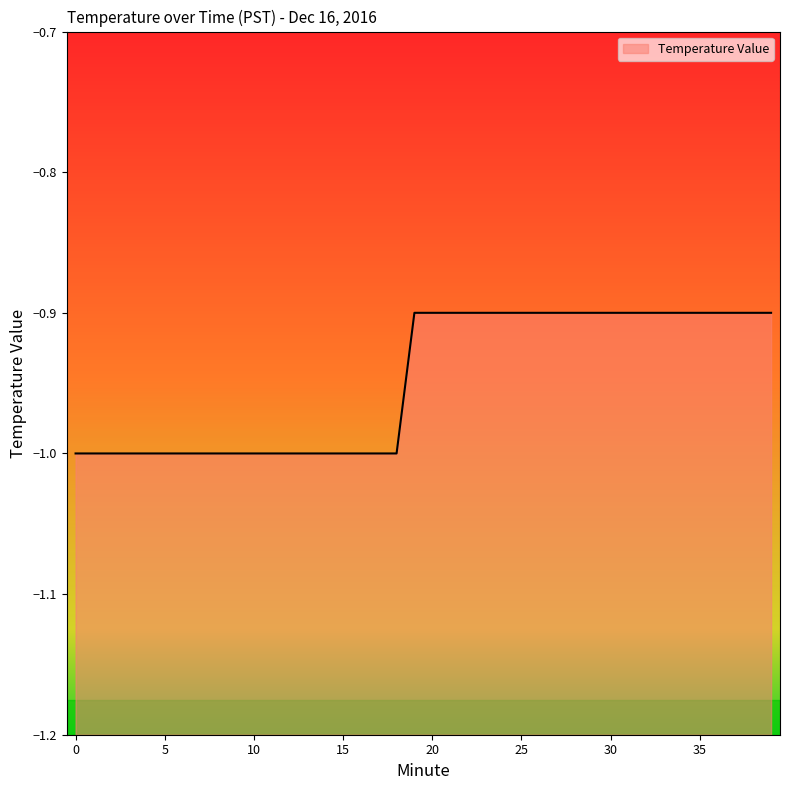

Does the chart display data point markers on the line(s)?

No